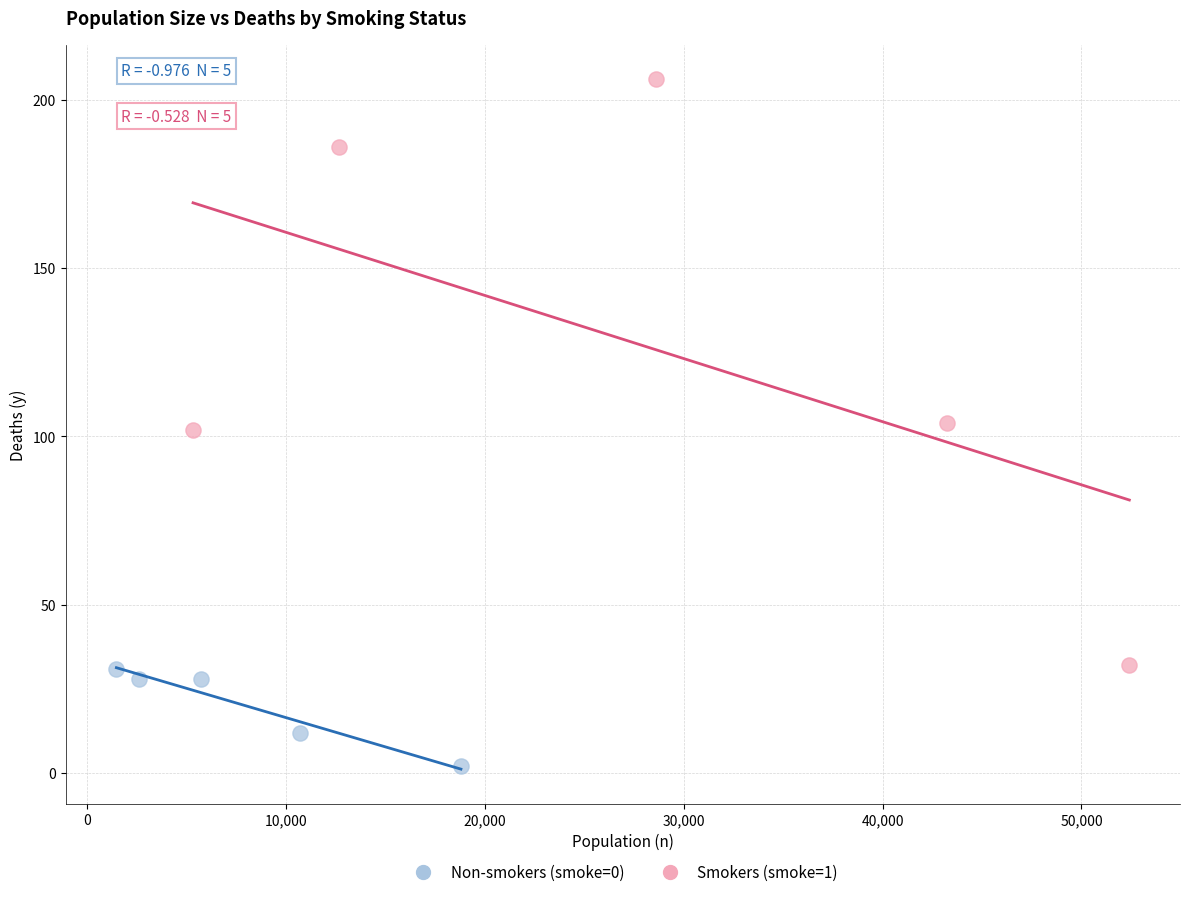

Which series has the largest Y range (max minus min)?

Smokers (smoke=1)